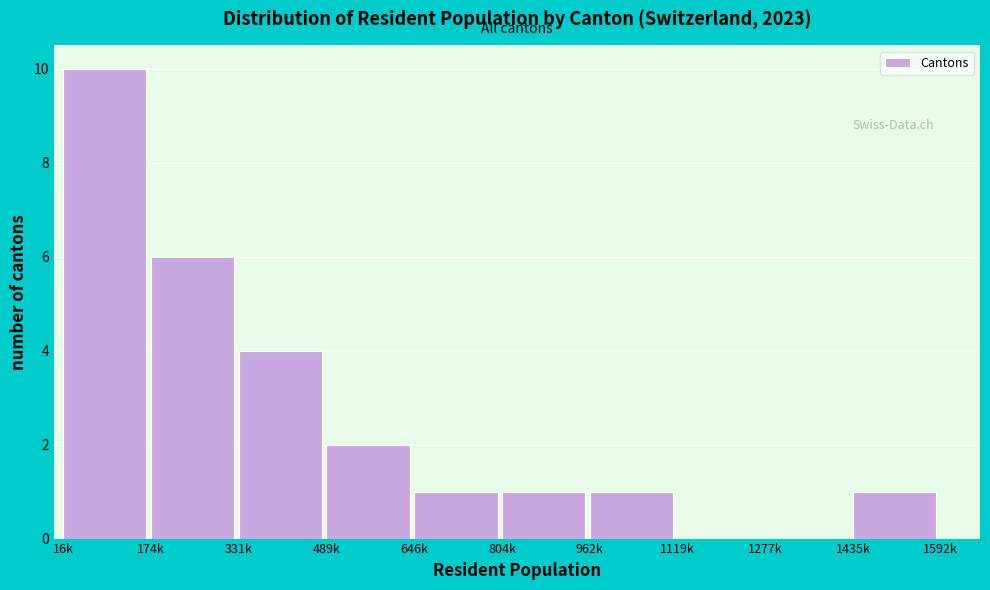

Reading left to right, what are all the values shown in this chart?

16k=10	174k=6	331k=4	489k=2	646k=1	804k=1	962k=1	1119k=0	1277k=0	1435k=1